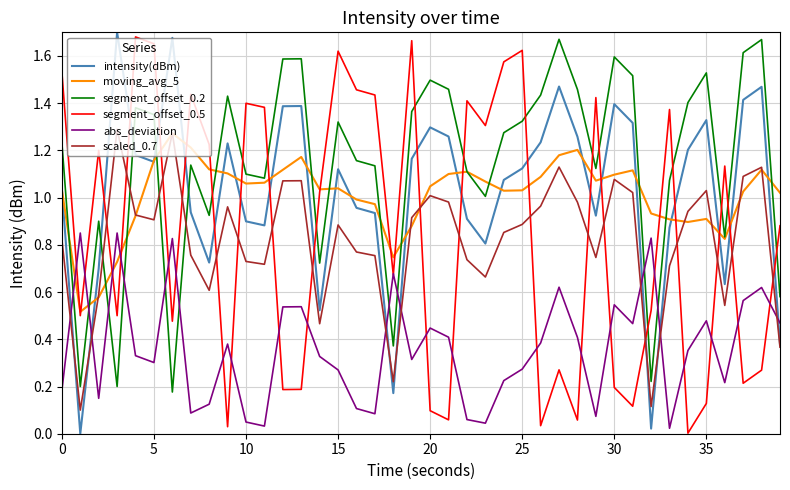

How many lines are shown in the chart?

6